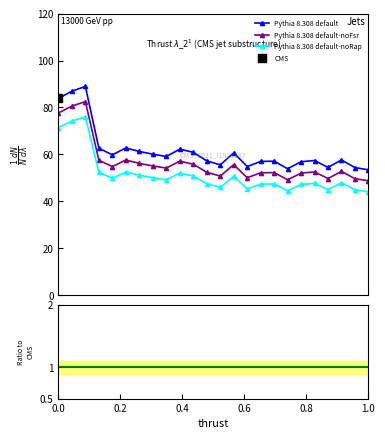

True or false: Pythia 8.308 default-noRap and Pythia 8.308 default-noFsr intersect in this chart.

False